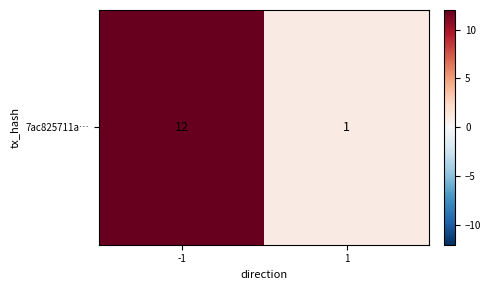

True or false: the data shows 12 at -1.

True